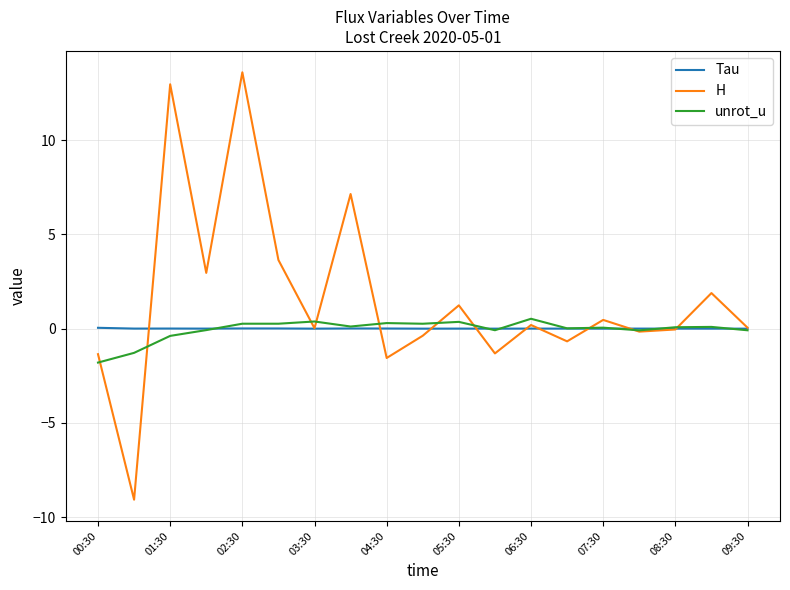

What is the highest value of the unrot_u series?

0.5